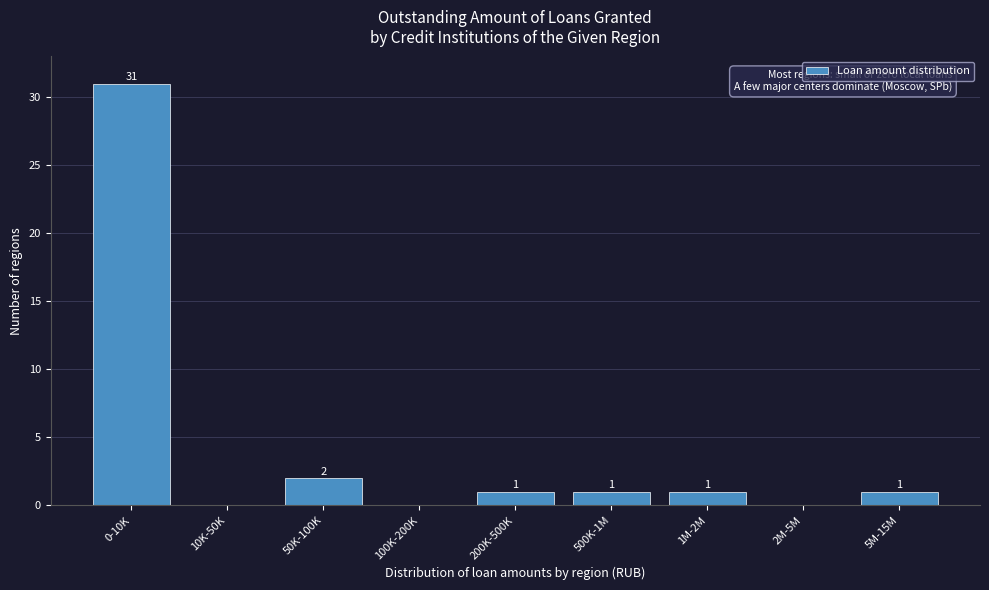

Reading left to right, list all the values displayed in this chart.

0-10K=31	10K-50K=0	50K-100K=2	100K-200K=0	200K-500K=1	500K-1M=1	1M-2M=1	2M-5M=0	5M-15M=1